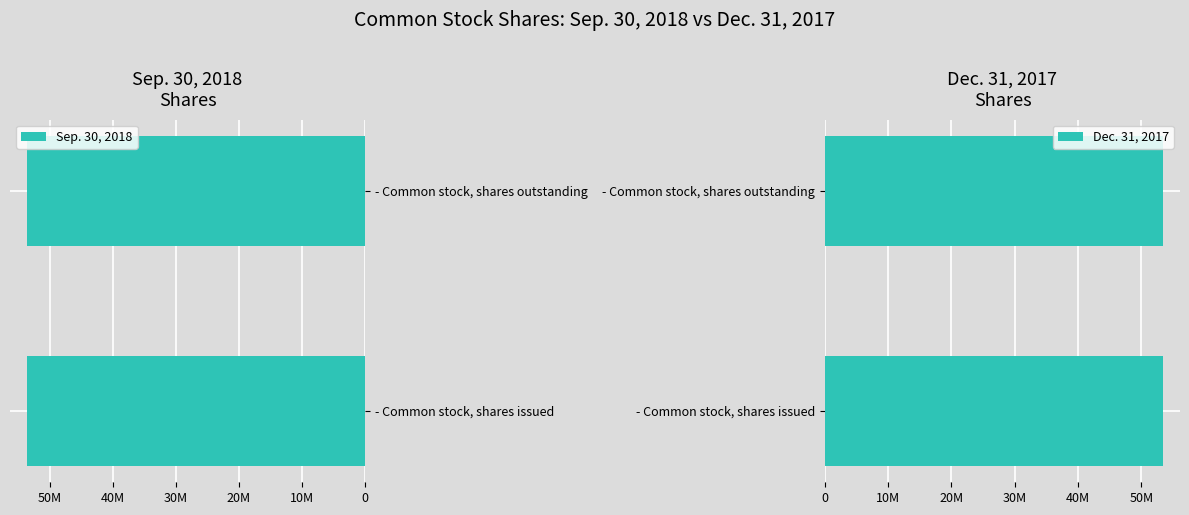

List the labels in order of Sep. 30, 2018 value, smallest first.

Common stock, shares issued, Common stock, shares outstanding